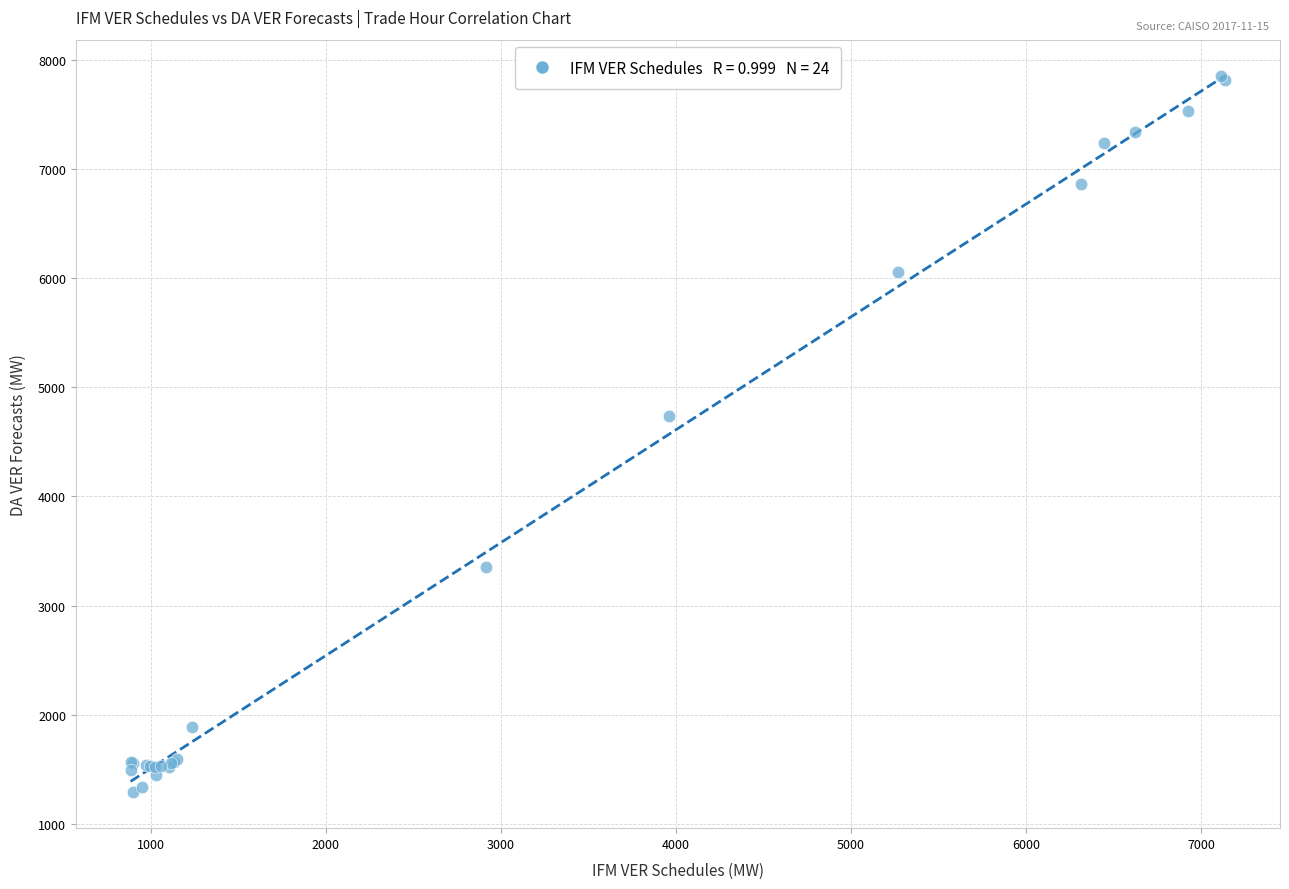

What Y value in the scatter plot is closest to 4572?

4737.5